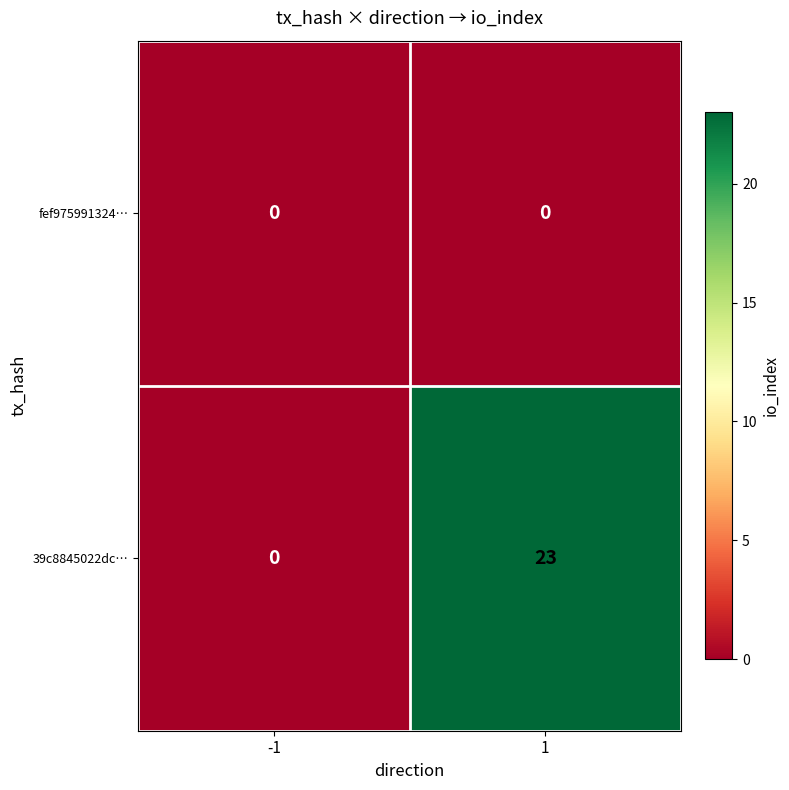

Count the number of data series in this chart.

2